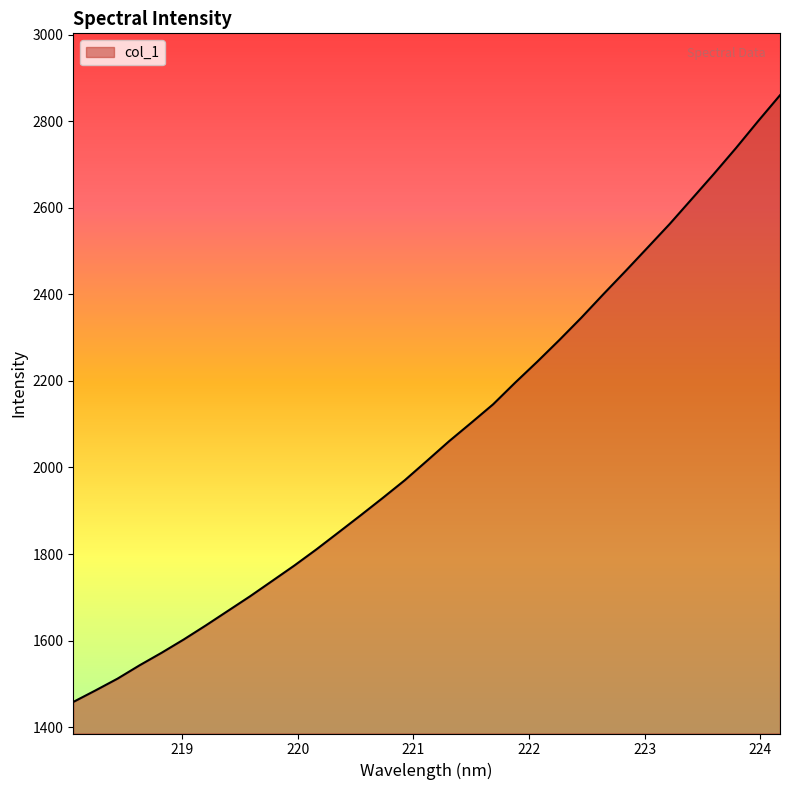

What is the smallest value displayed?

1458.1